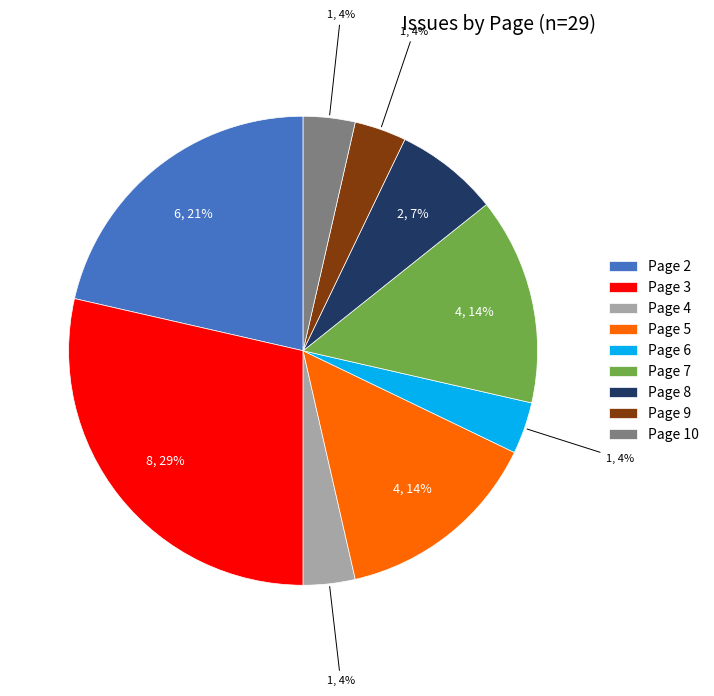

Between Page 9 and Page 3, which is larger?

Page 3